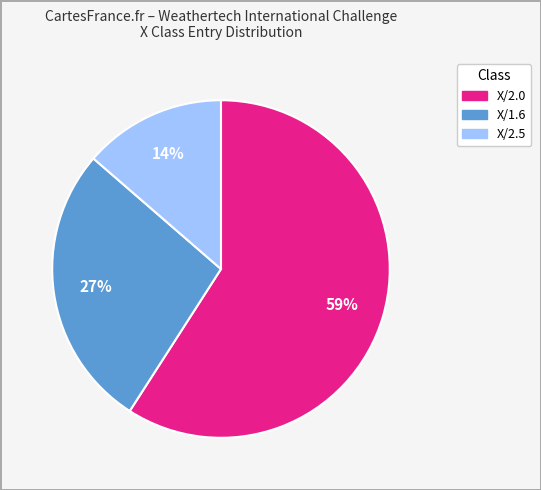

To the nearest percent, what is the difference between the largest and smallest slice percentages?

45%